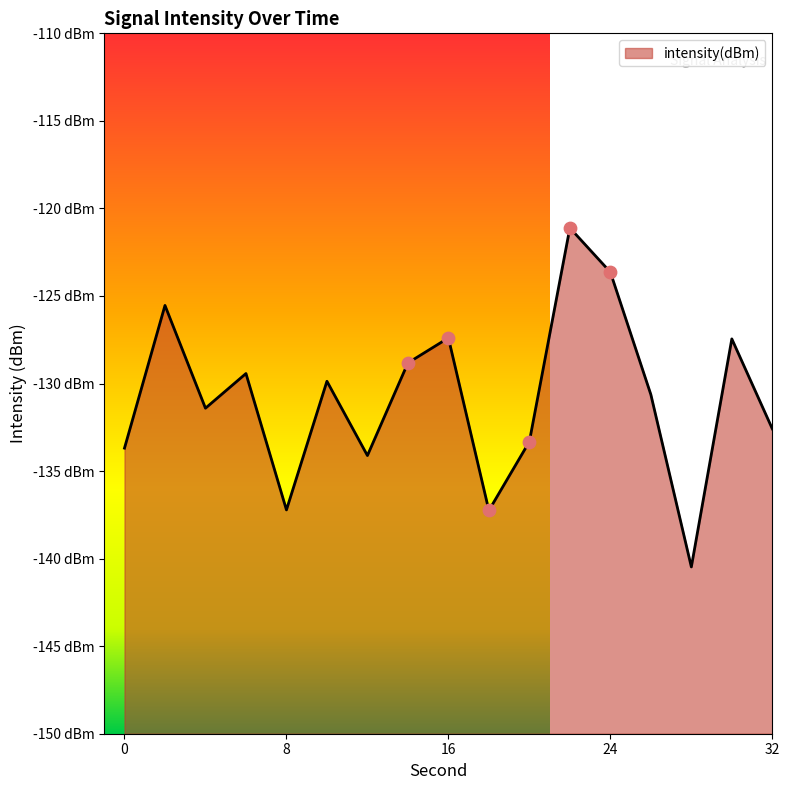

Which has a higher value, 10 or 2?

2